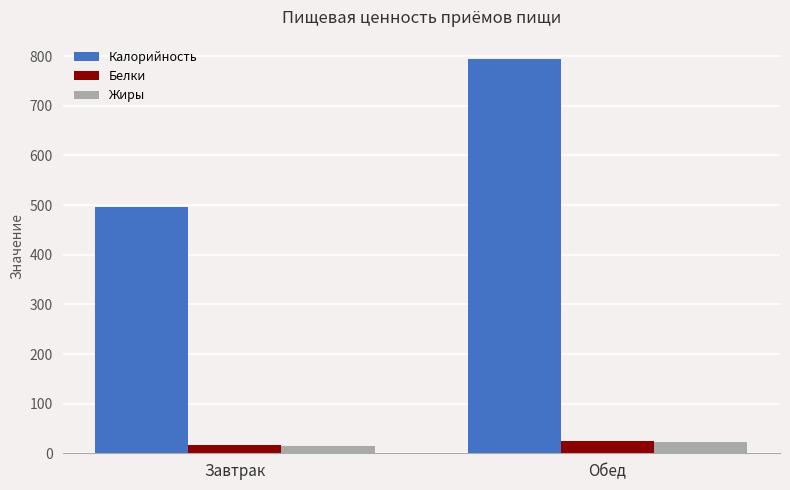

What is the value of the Белки bar at the 2nd from the left?

25.2